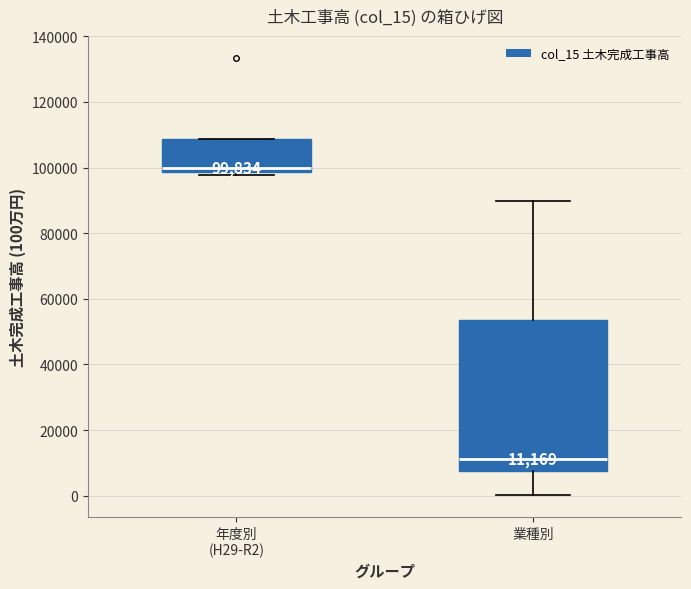

Comparing the boxes themselves (not the whiskers), which one is the tallest?

業種別